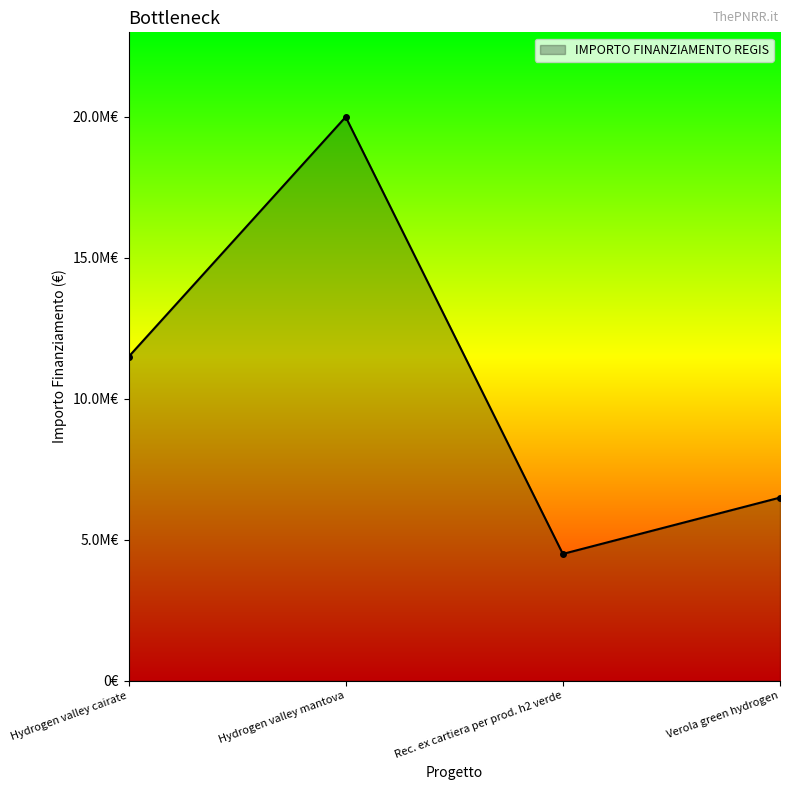

What is the maximum value shown in the chart?

20000000.0